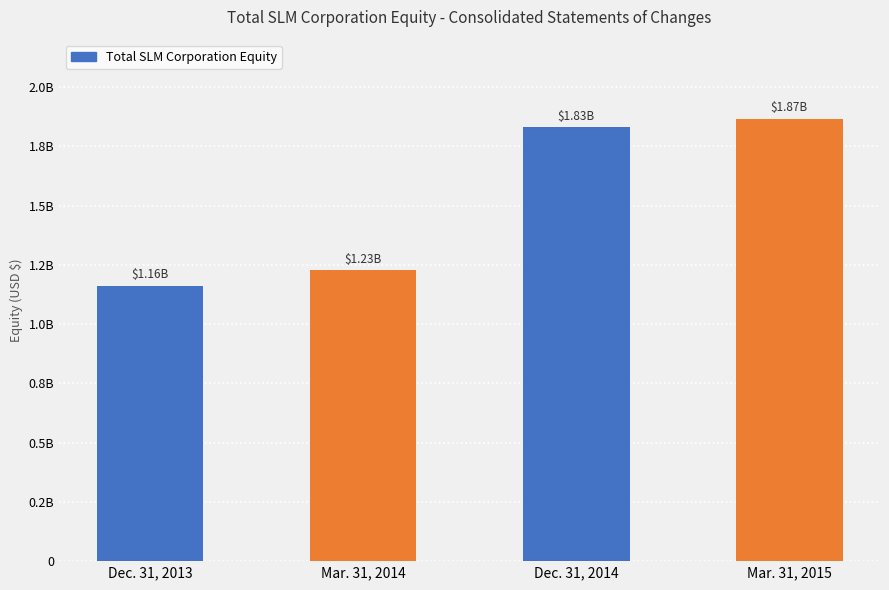

Are the bars horizontal?

No